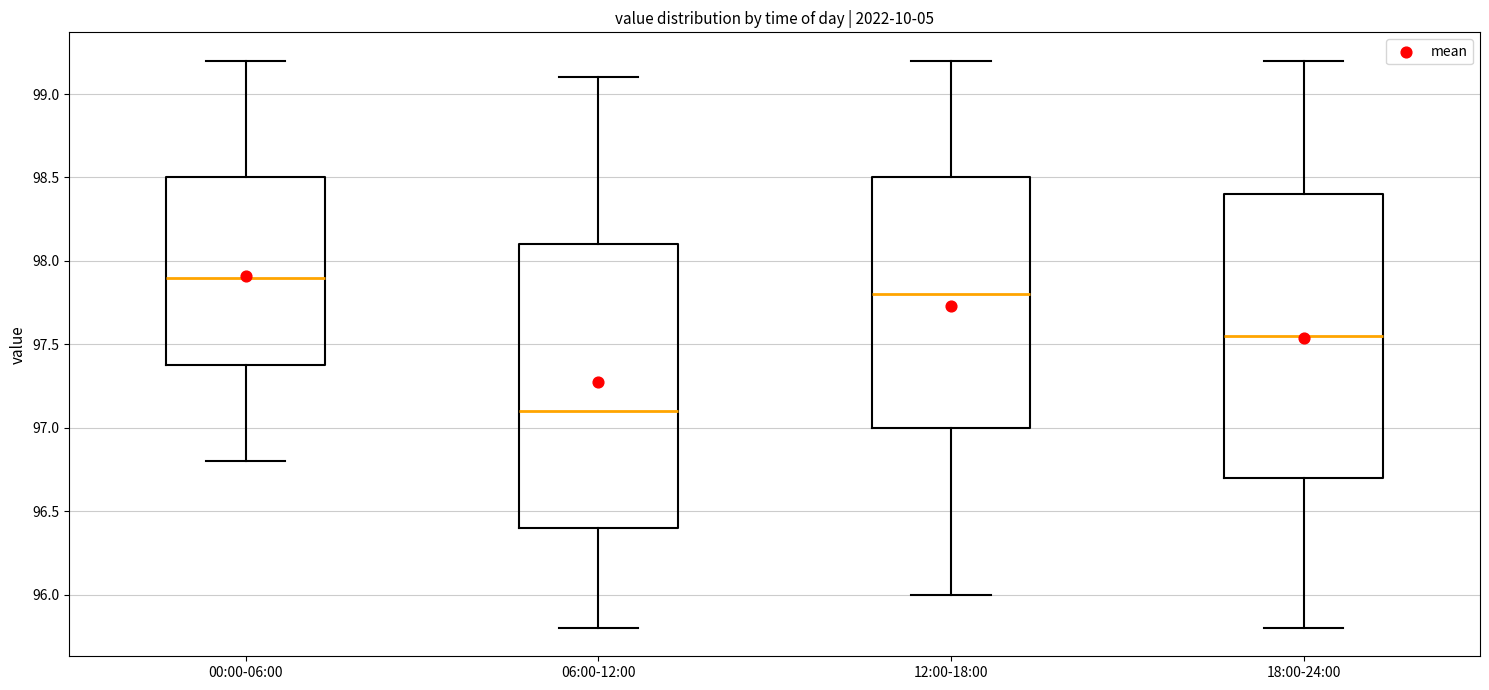

Which box has the highest median line?

00:00-06:00